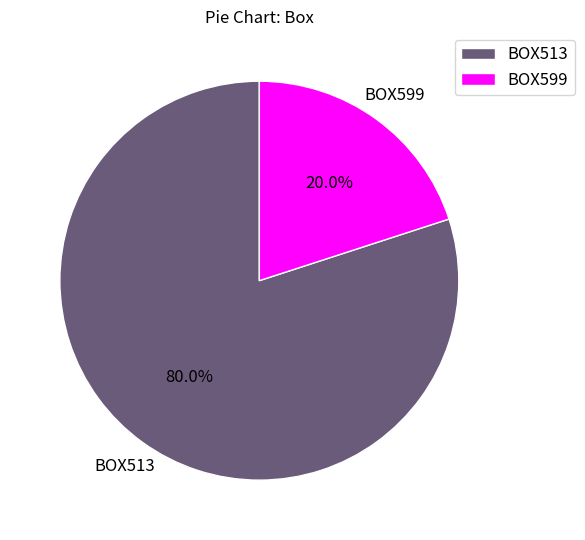

To the nearest percent, what percentage of the pie is BOX513?

80%